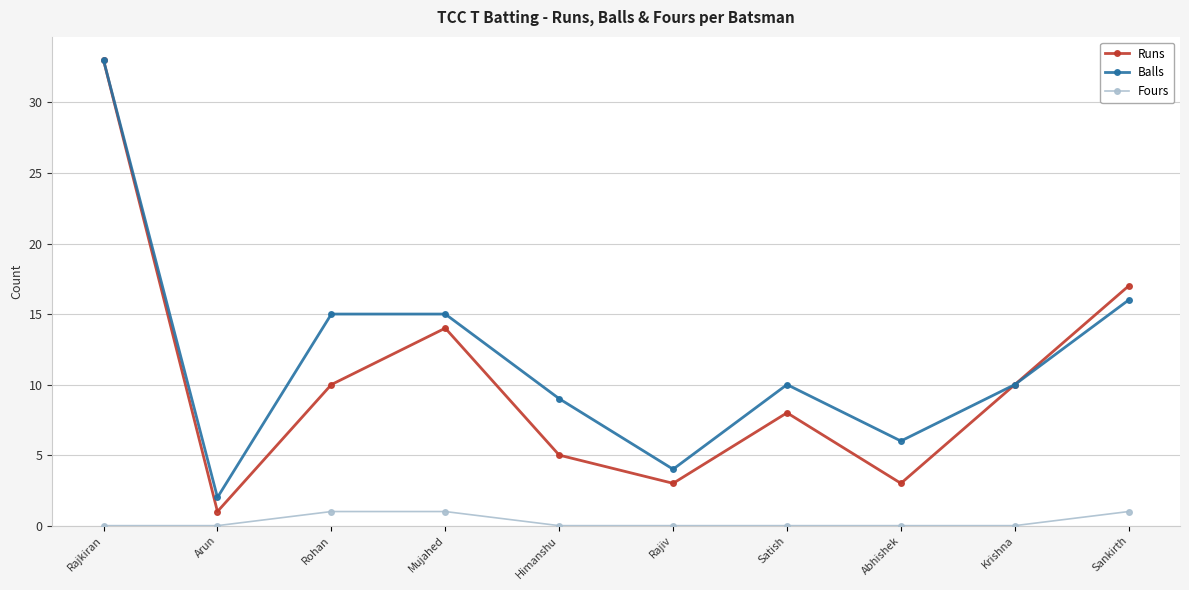

At Rajiv, list the series in order from smallest to largest.

Fours, Runs, Balls